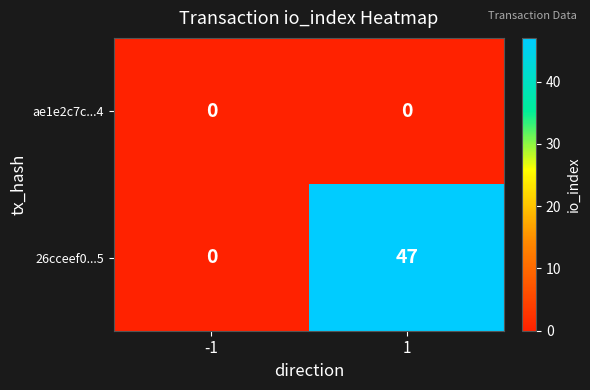

Which series has the largest range (max minus min)?

26cceef0...5